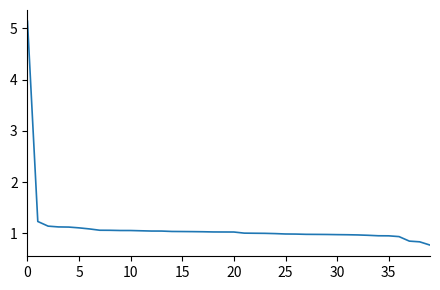

What is the minimum value shown in the chart?

0.8